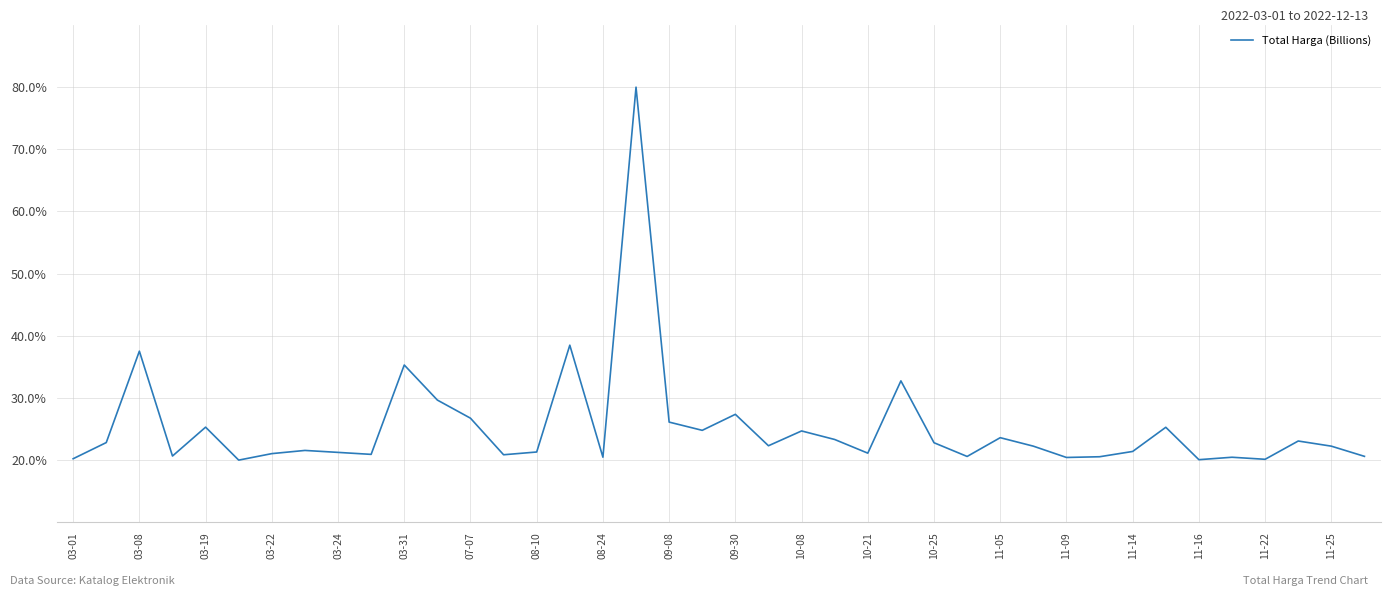

What is the difference between the maximum and minimum values?

60.0